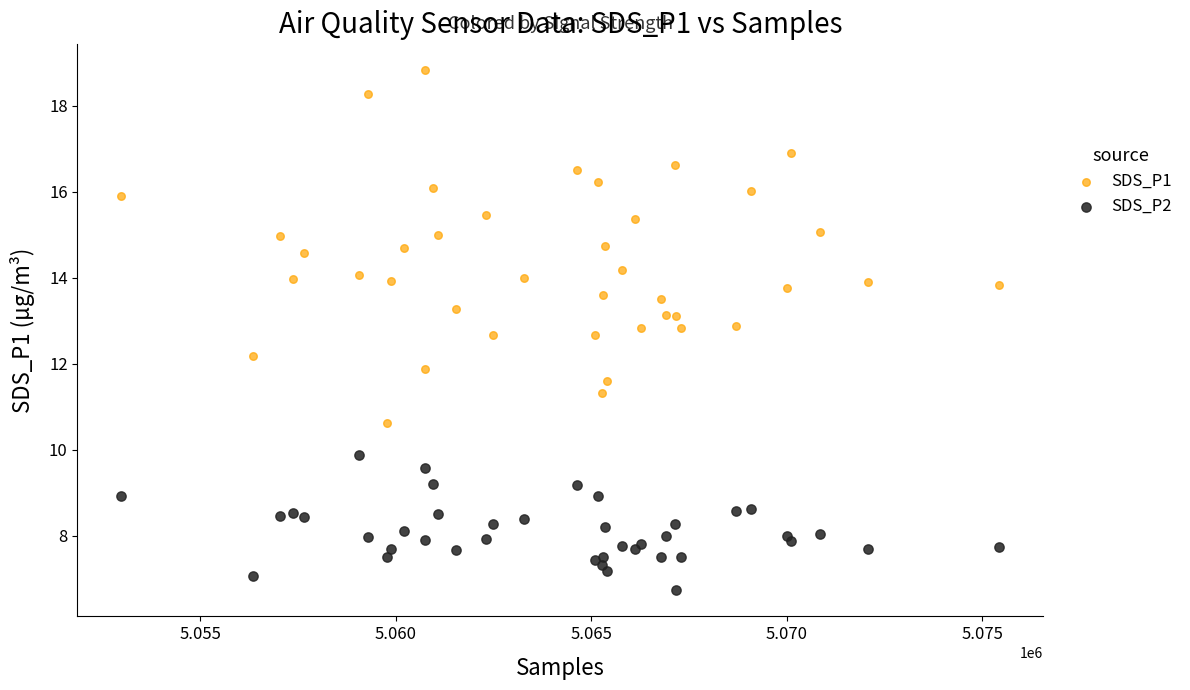

Which series has the widest spread of Y values?

SDS_P1